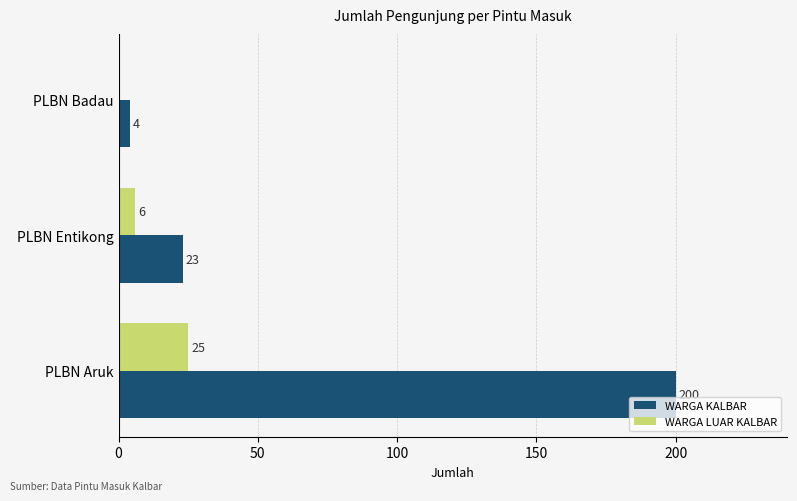

What is the sum of all WARGA LUAR KALBAR values?

31